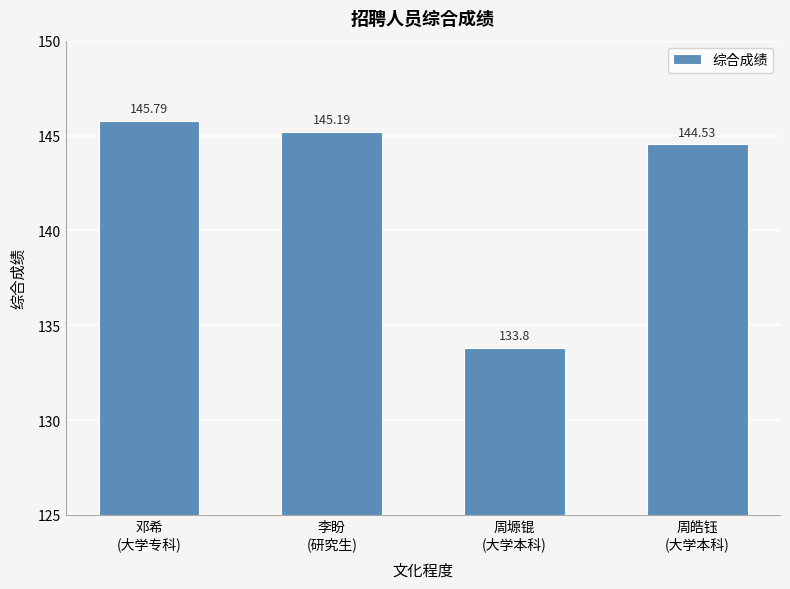

What is the maximum value shown in the chart?

145.8